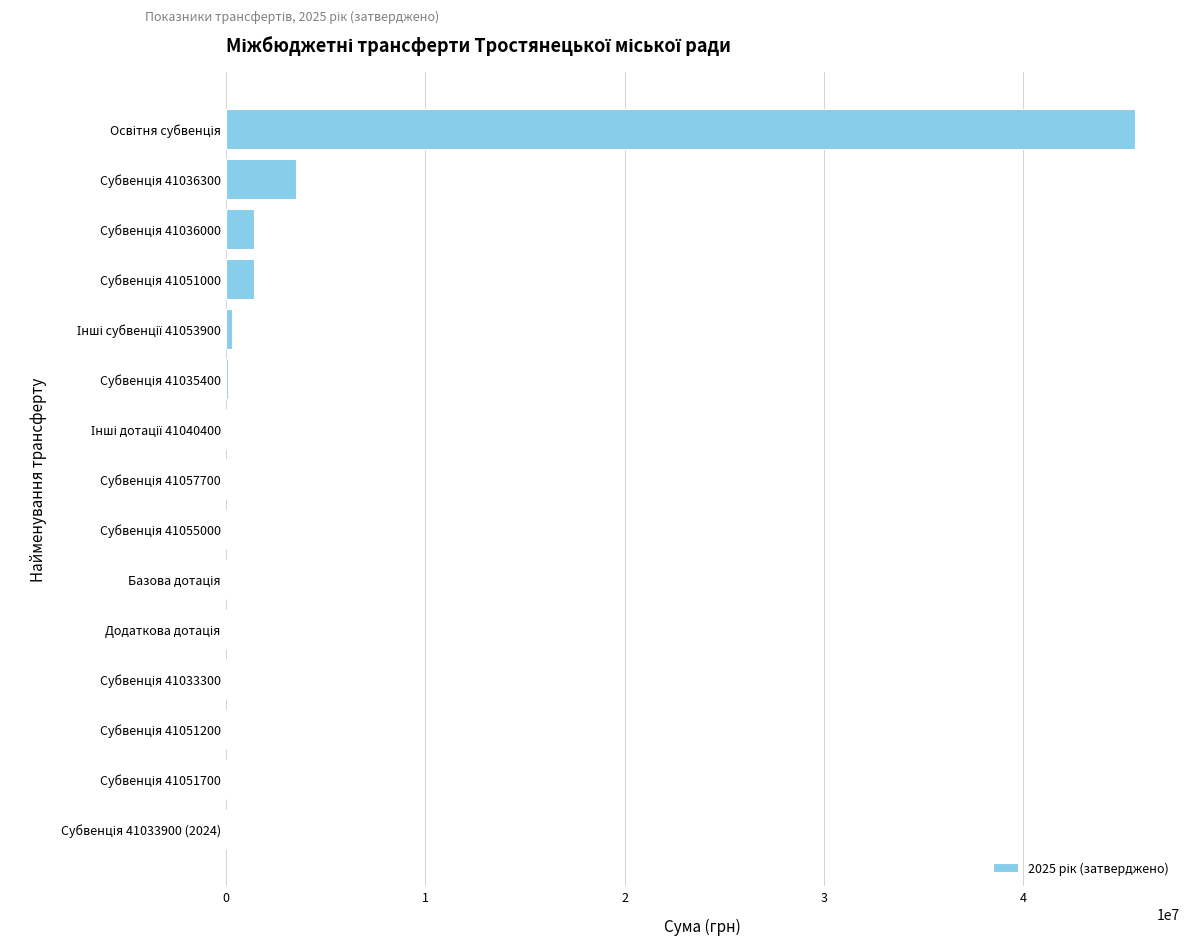

What is the maximum value shown in the chart?

45570700